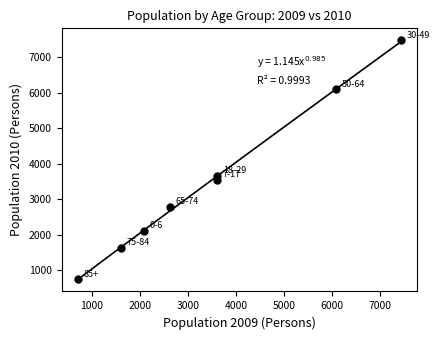

What is the average X value?

3467